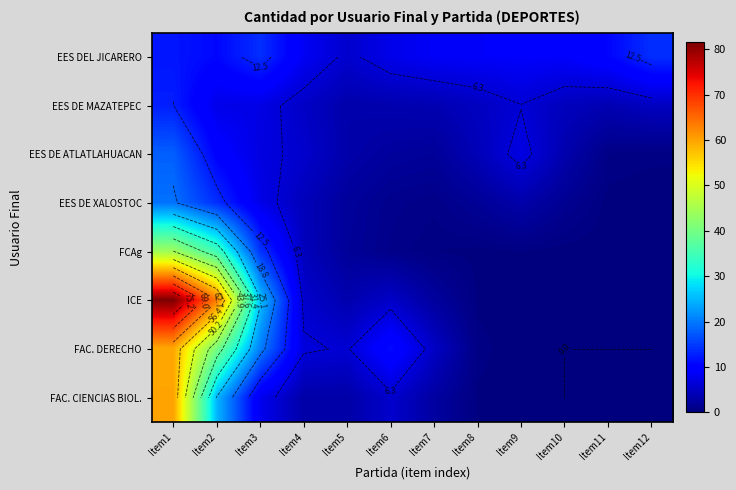

What is the total value across all series at Item4?

43.1